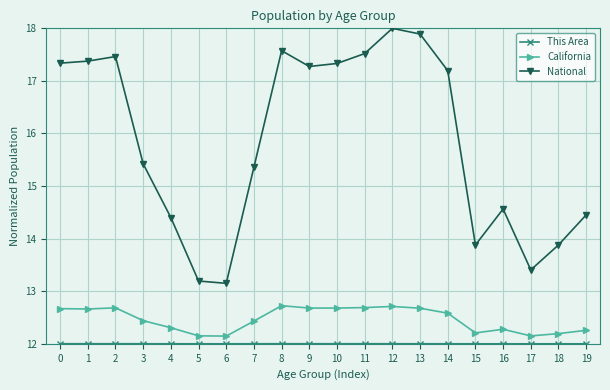

At which label is National closest to 15?

7